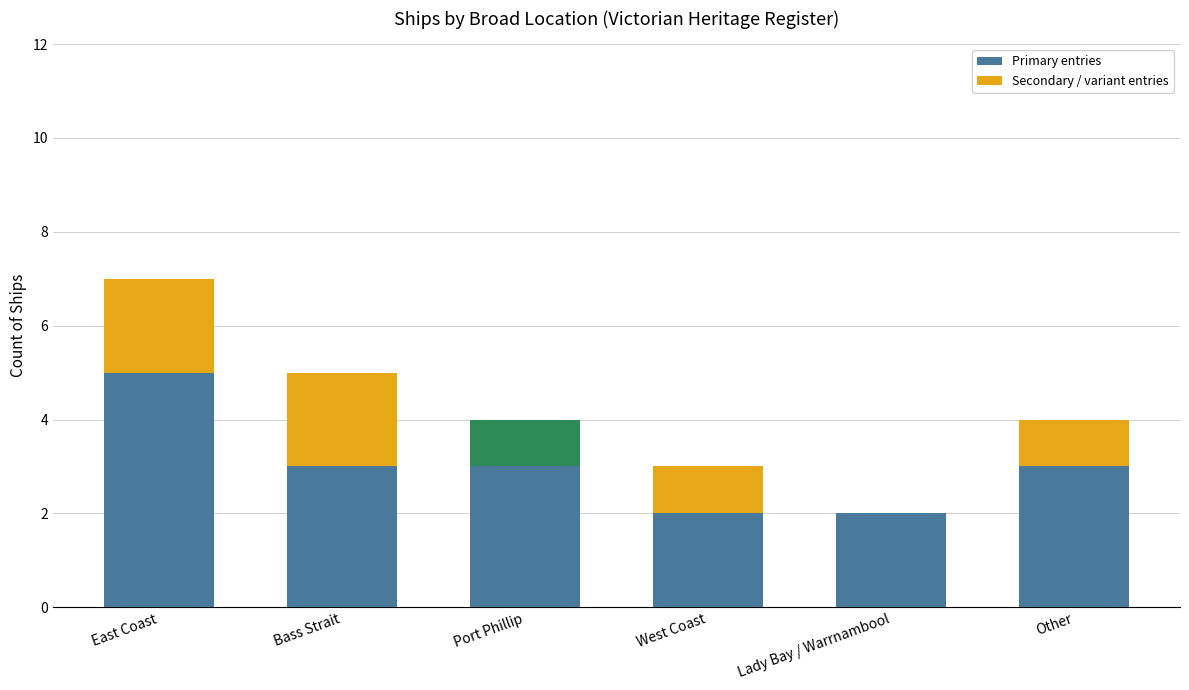

Is it true that Primary entries equals 3 at Port Phillip?

True